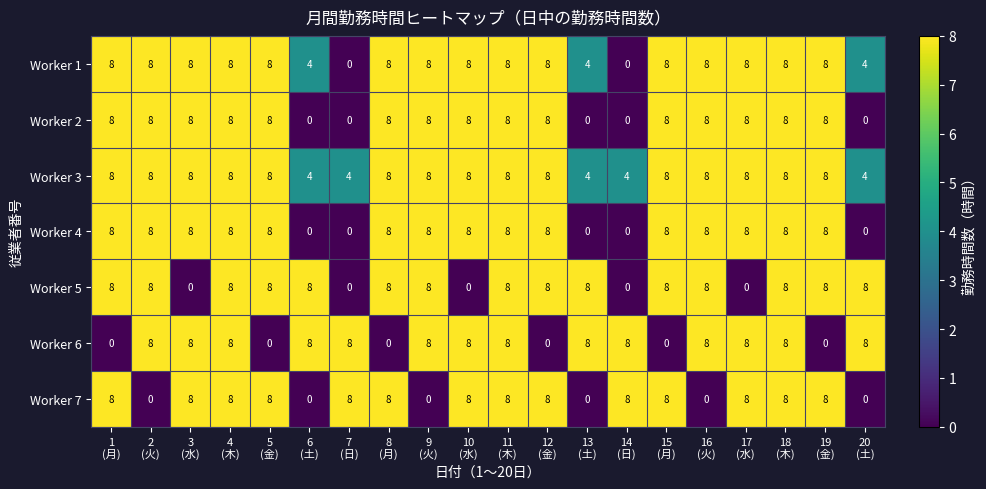

At how many categories does at least one series exceed 5?

20